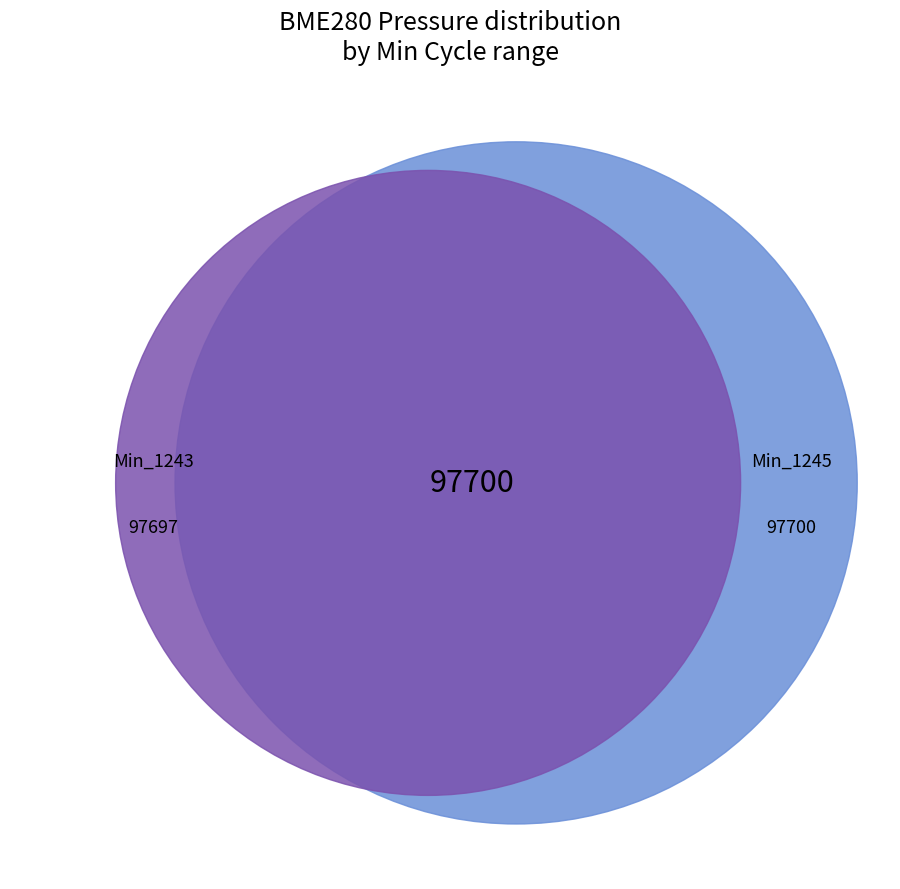

Approximately how many times larger is the value at 1245 compared to 1244?

1.0